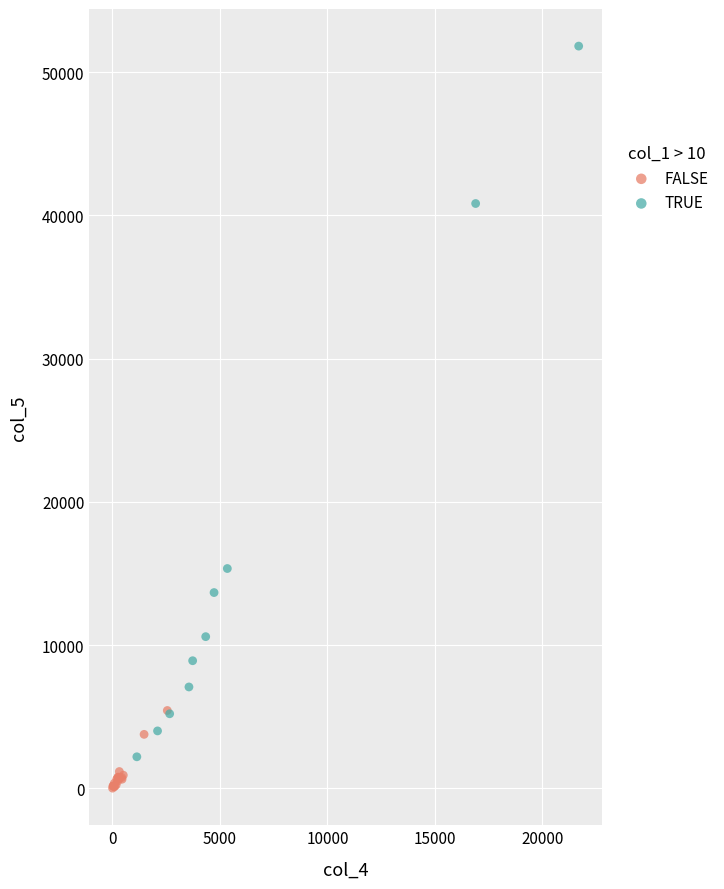

Which series has the widest spread of Y values?

TRUE